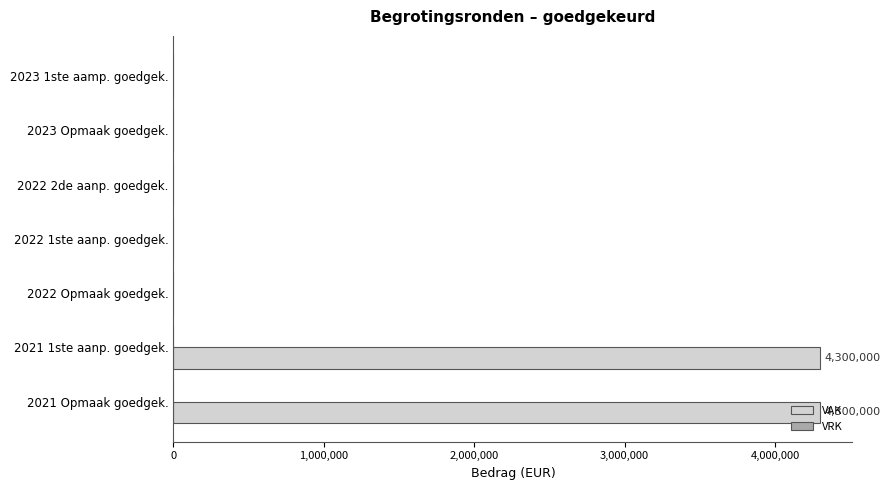

Which has a higher value, 2021 Opmaak goedgek. or 2023 Opmaak goedgek.?

2021 Opmaak goedgek.